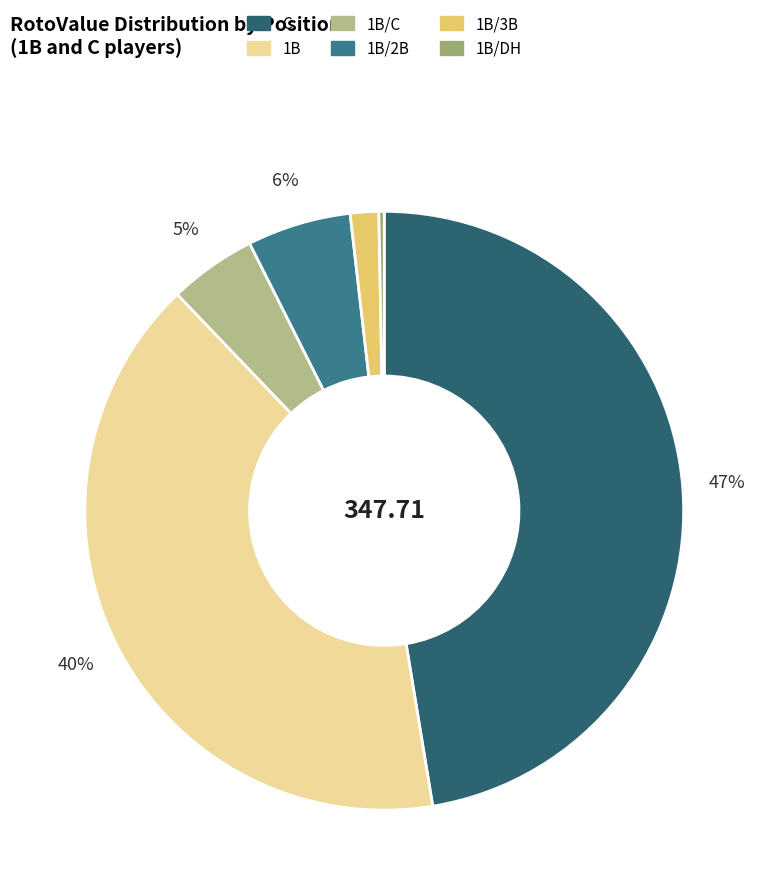

Count the number of slices in the pie.

6